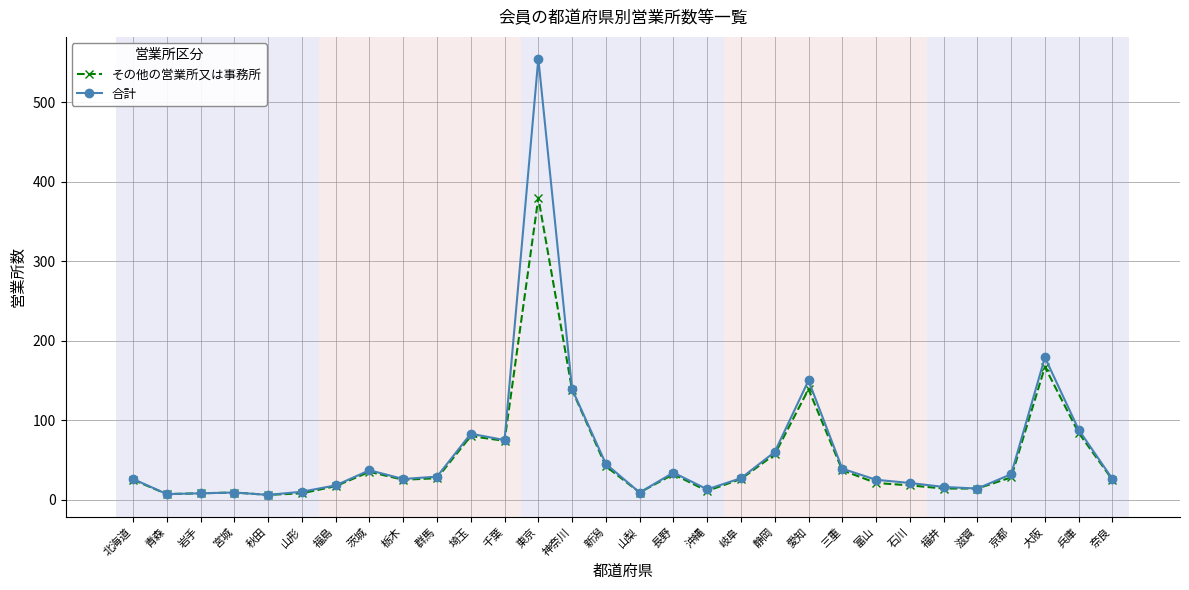

Is this an area chart (filled region under the line)?

No